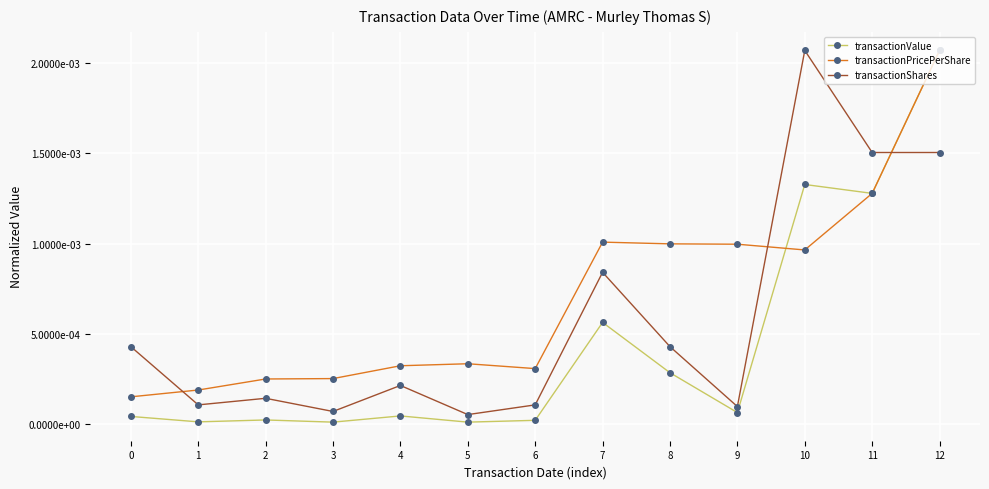

True or false: transactionPricePerShare has a value of 0.0 at 3.

False